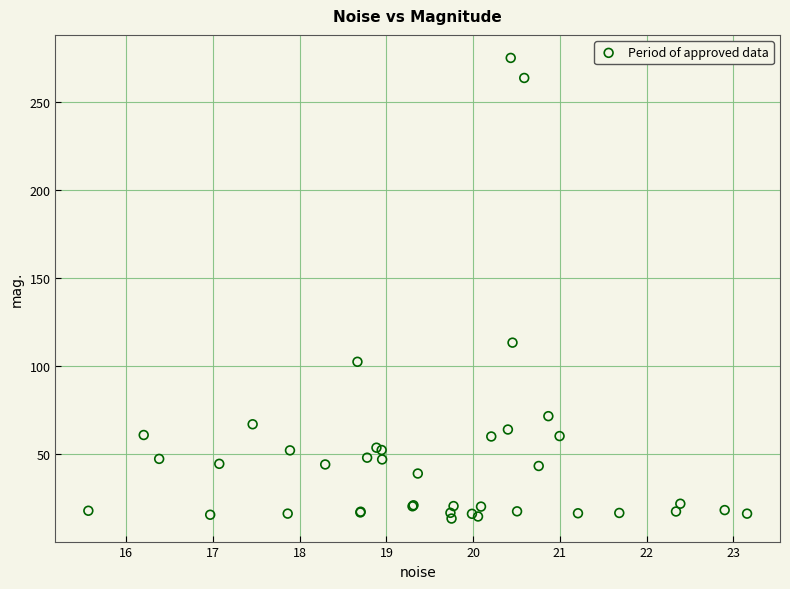

What Y value in the scatter plot is closest to 144?

113.2